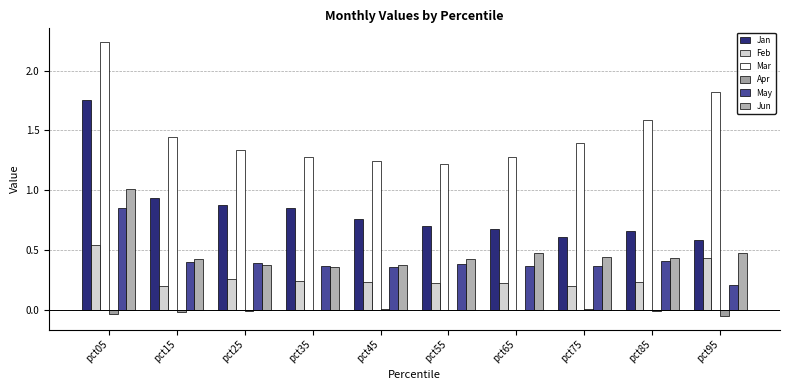

Does the chart contain stacked bars?

No